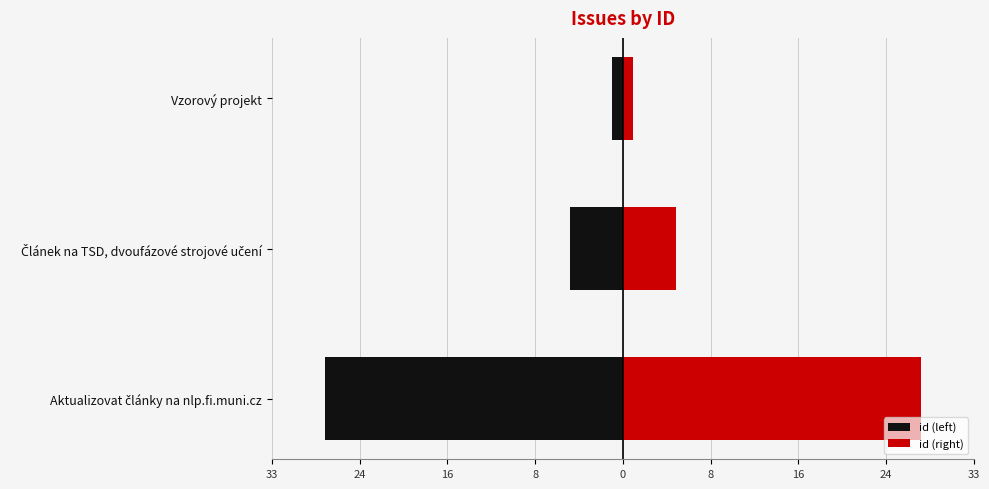

How many bars are there in each group?

2